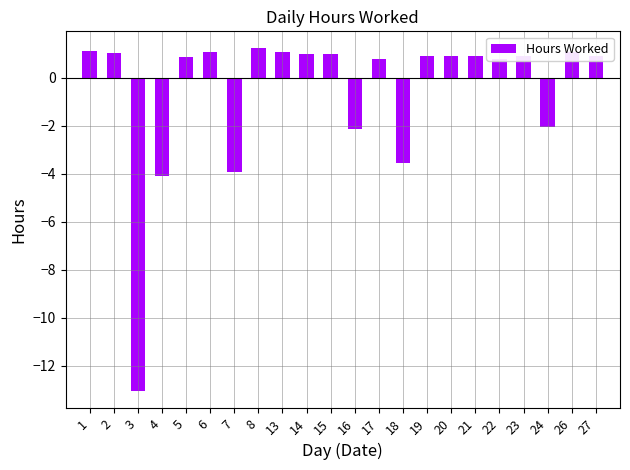

The value at 23 is 1.6. True or false?

False